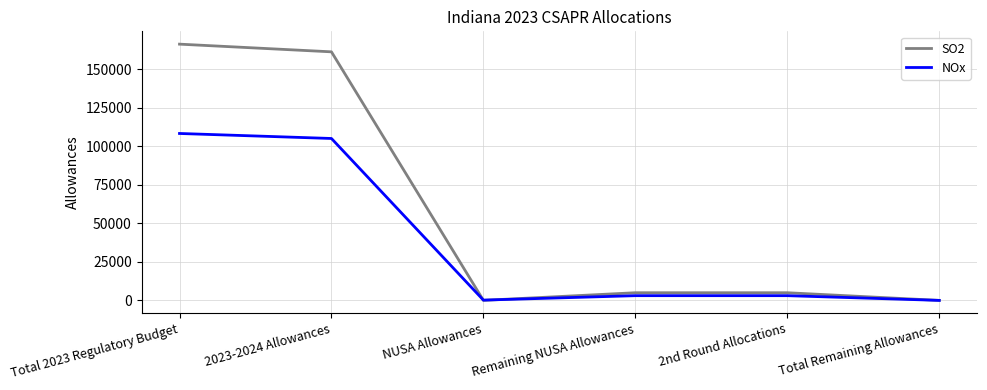

Rank the series at 2nd Round Allocations from highest to lowest value.

SO2, NOx